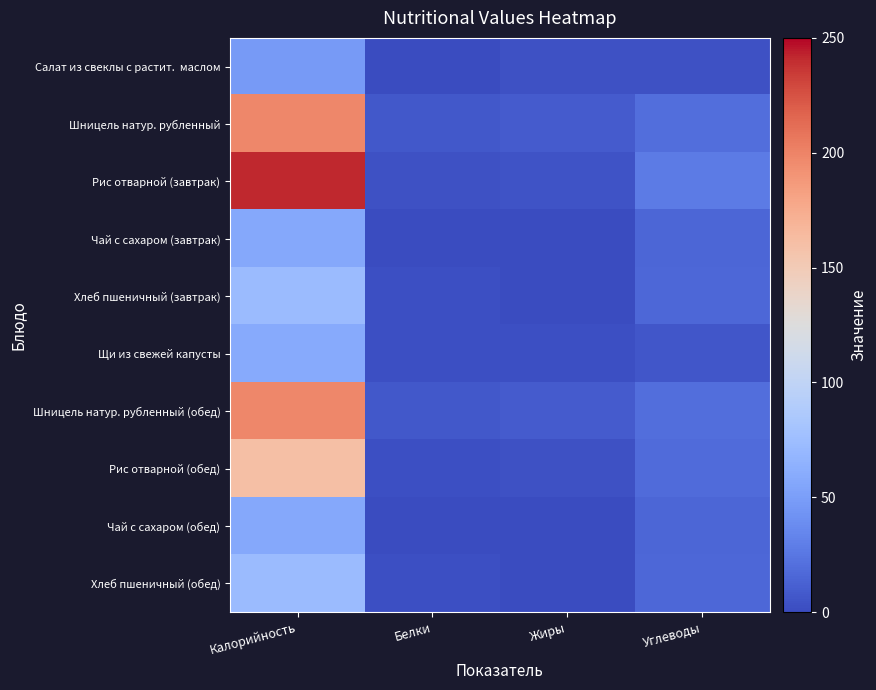

What is the total value across all series at Углеводы?

158.3